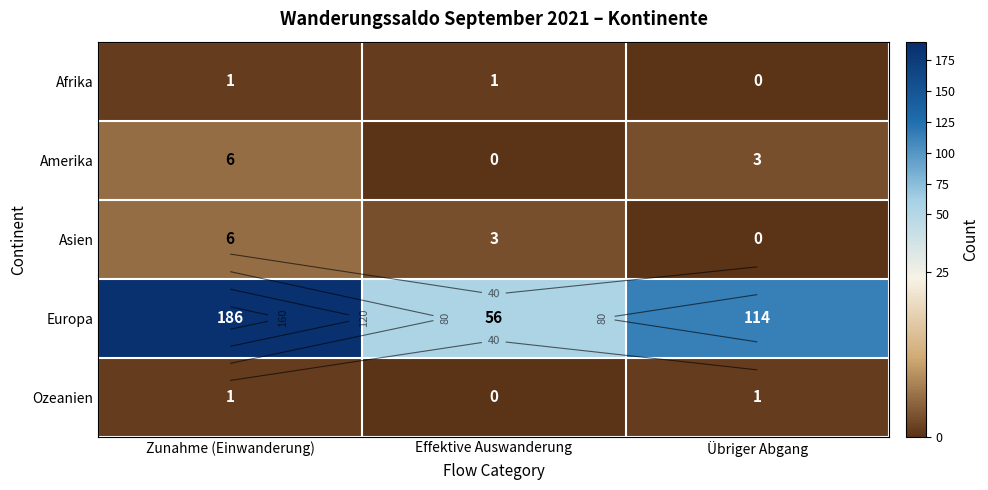

Which category has the highest value in the Europa series?

Zunahme (Einwanderung)